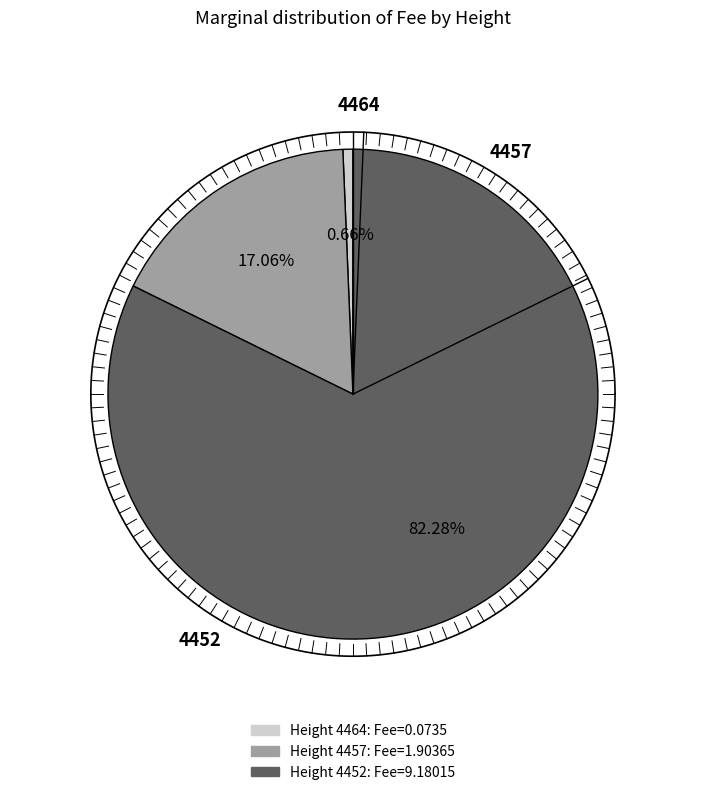

Does 4452 represent more than half of the total?

Yes